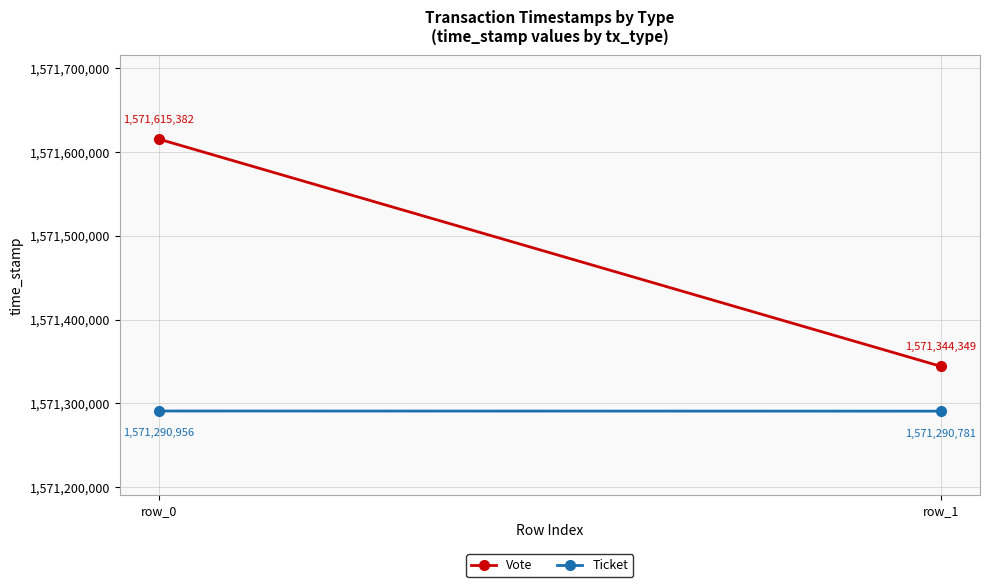

Rank the series at row_0 from lowest to highest value.

Ticket, Vote